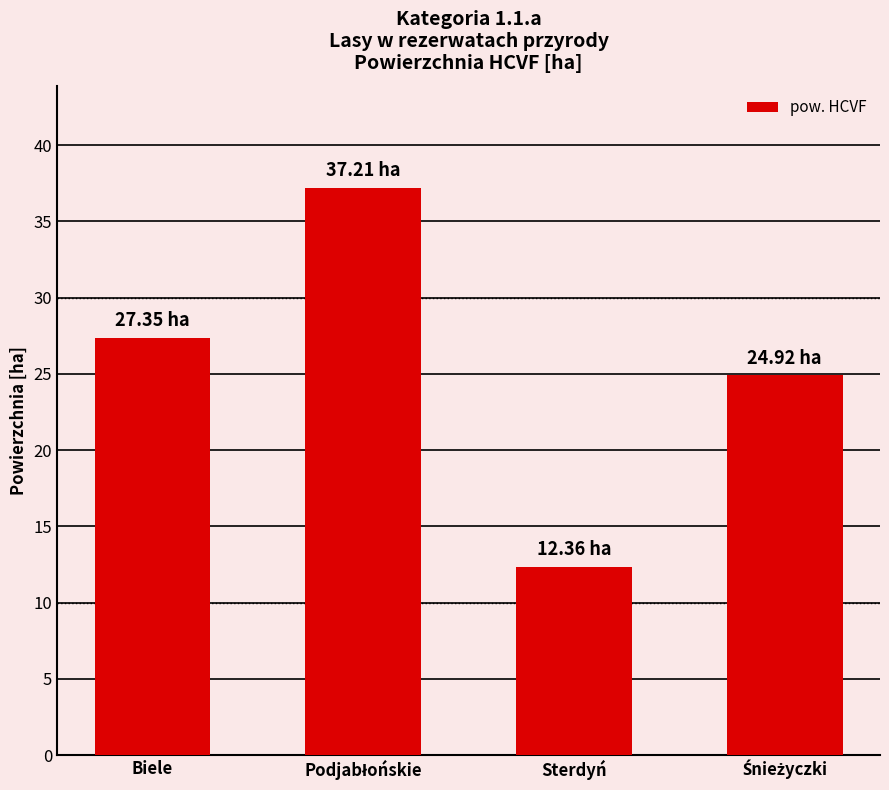

What is the label of the 2nd bar from the right?

Sterdyń